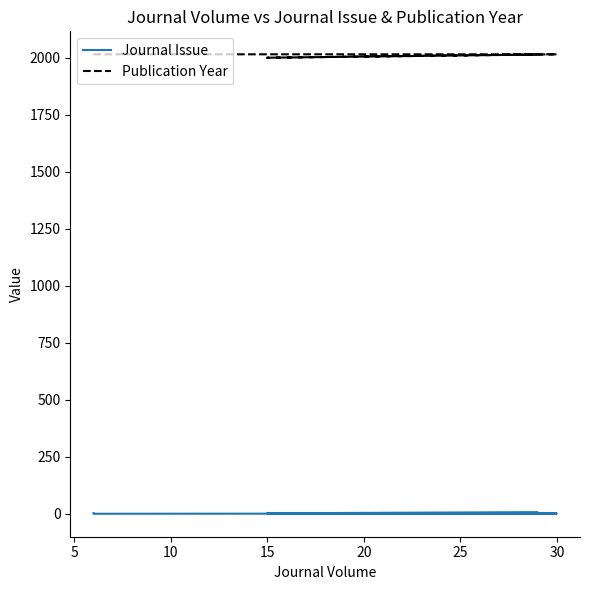

What is the difference between the highest and lowest values at 20?

2007